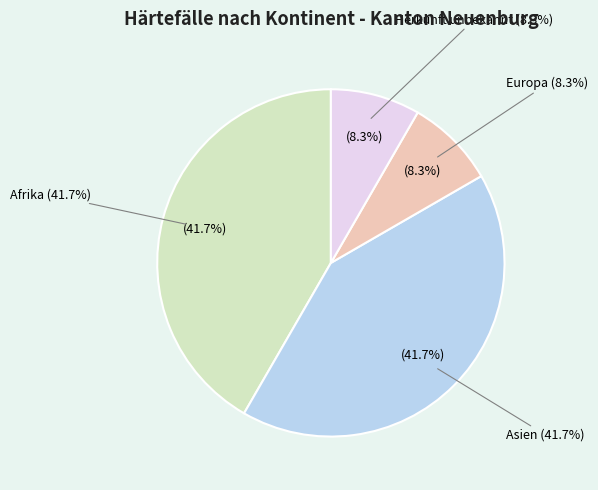

True or false: Europa accounts for 2% of the total.

False